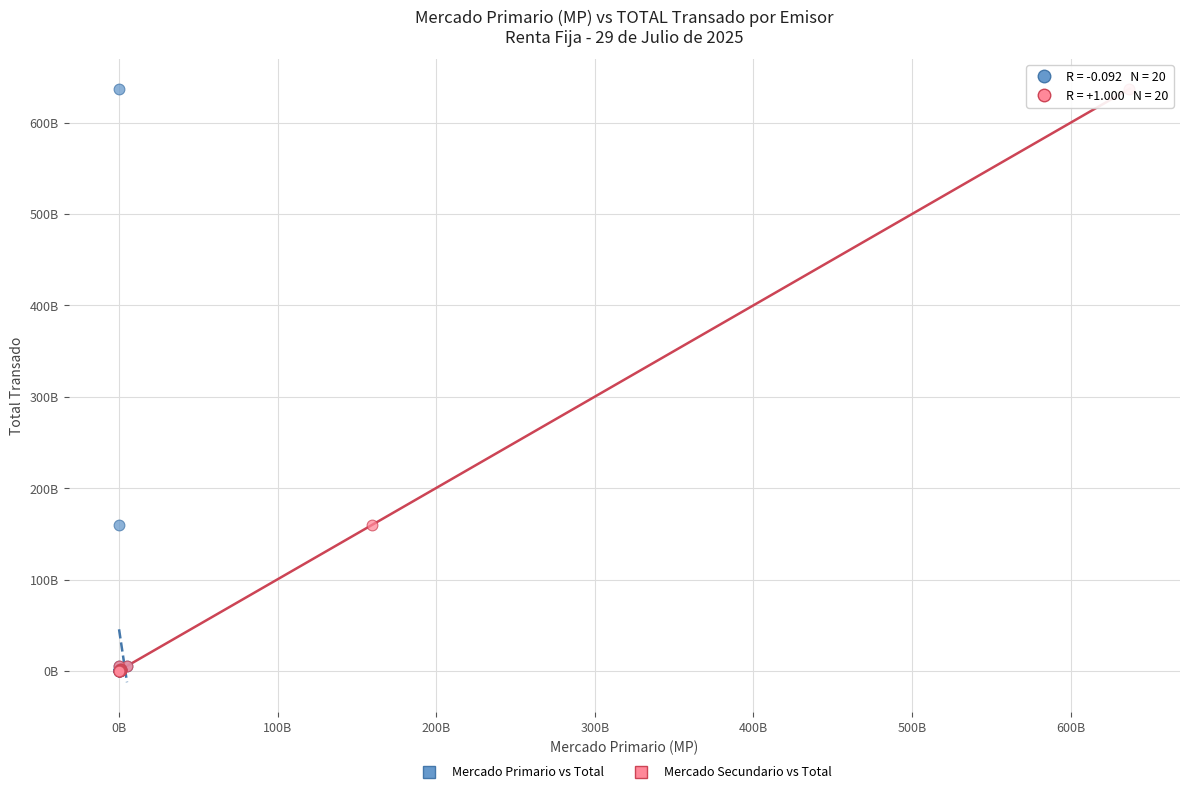

What are all the series names shown in the legend?

Mercado Primario vs Total, Mercado Secundario vs Total